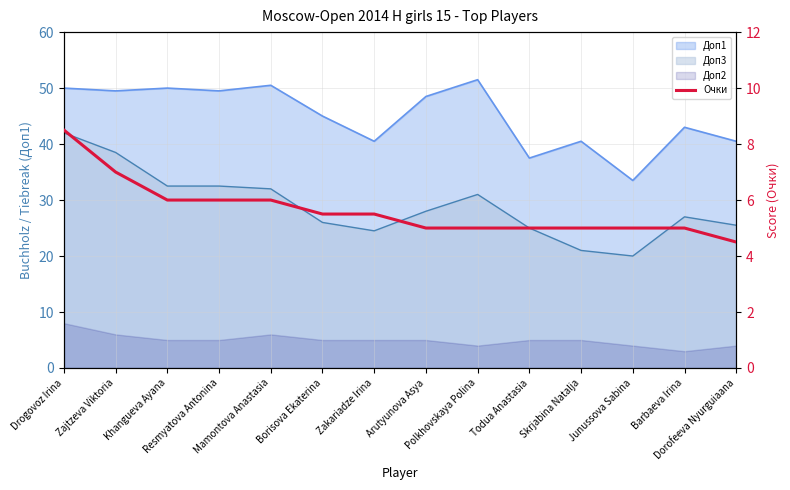

Reading left to right, what are all the values shown in this chart?

Drogovoz Irina=8.5	Zajtzeva Viktoria=7.0	Khangueva Ayana=6.0	Resmyatova Antonina=6.0	Mamontova Anastasia=6.0	Borisova Ekaterina=5.5	Zakariadze Irina=5.5	Arutyunova Asya=5.0	Polkhovskaya Polina=5.0	Todua Anastasia=5.0	Skrjabina Natalja=5.0	Junussova Sabina=5.0	Barbaeva Irina=5.0	Dorofeeva Nyurguiaana=4.5